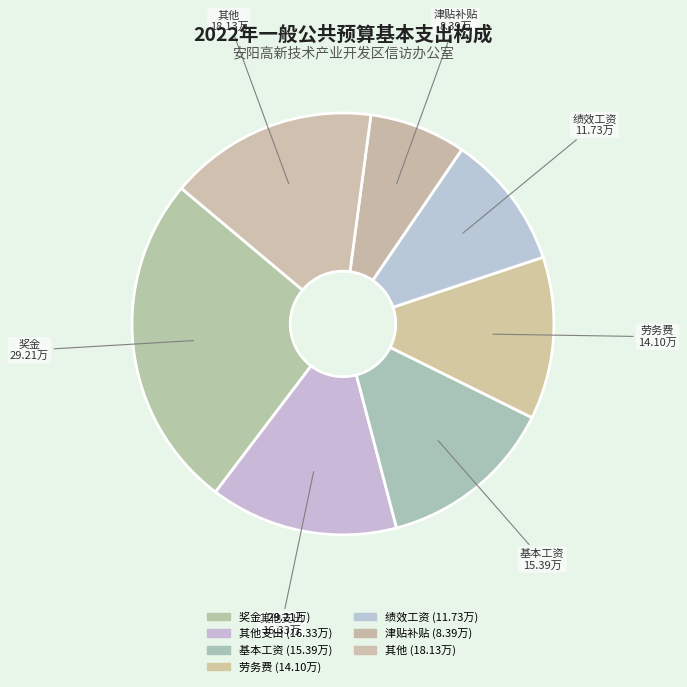

Count the number of slices in the pie.

7